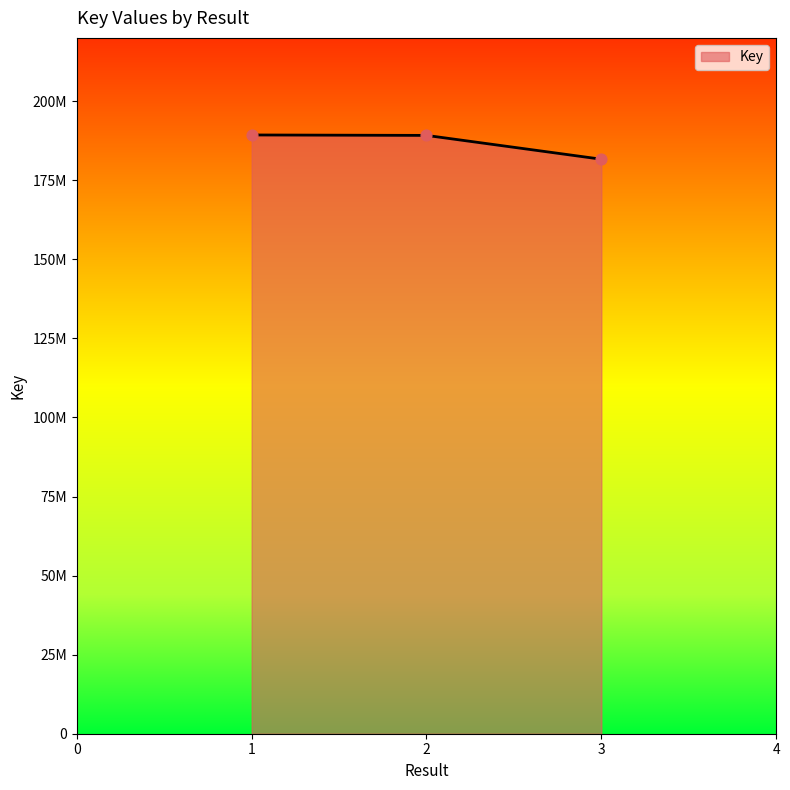

What is the ratio of the value at 2 to the value at 3?

1.0